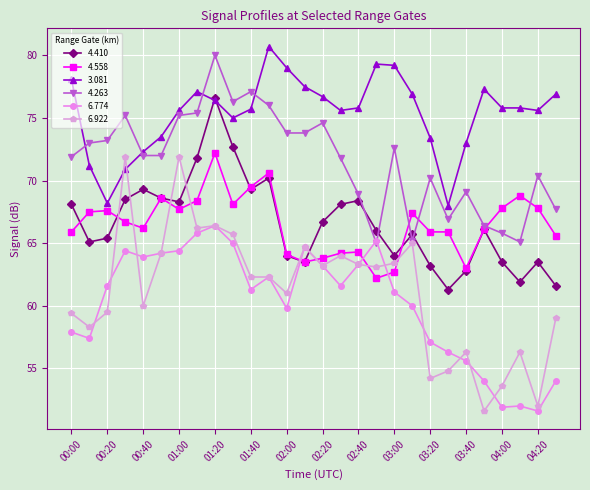

What is the value of the 4.558 point at the 7th from the left?

67.7